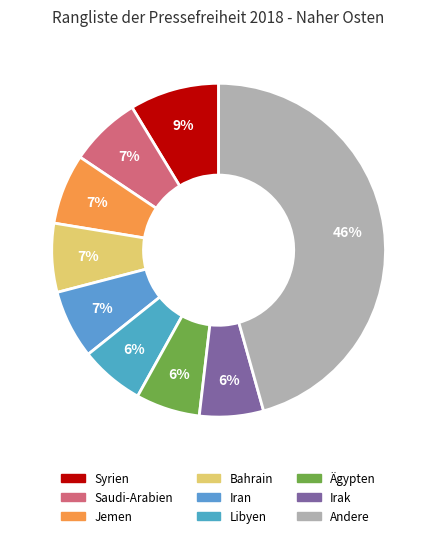

Is there any slice that represents more than half of the pie?

No